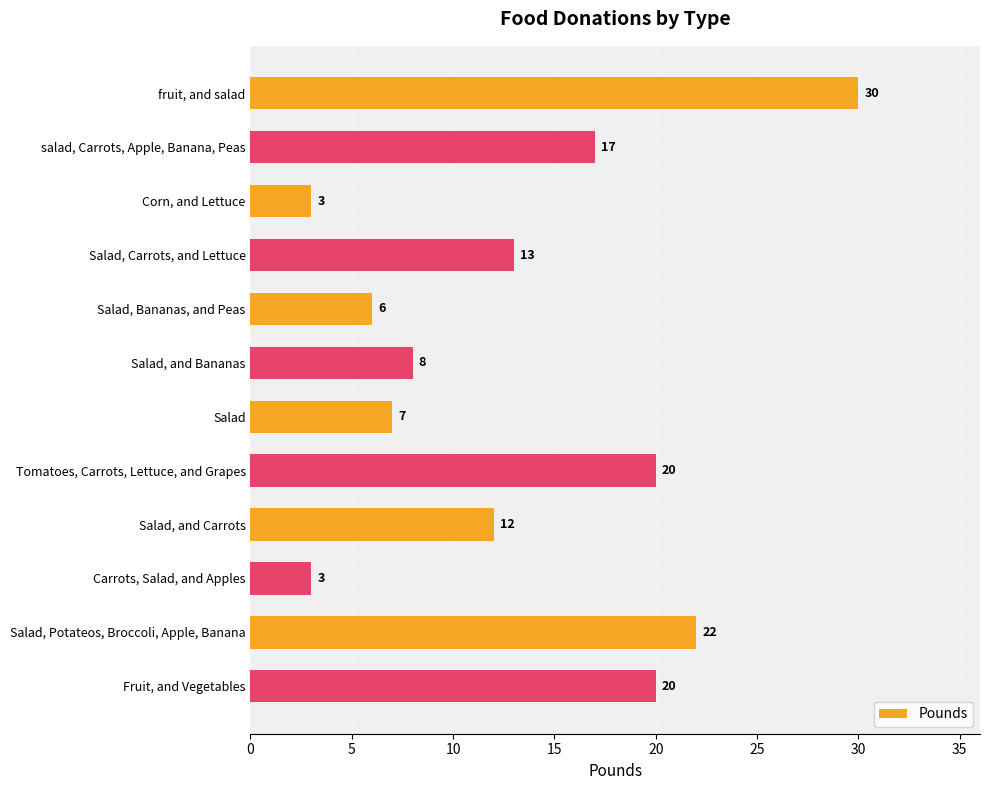

At which label is the value closest to 16?

salad, Carrots, Apple, Banana, Peas